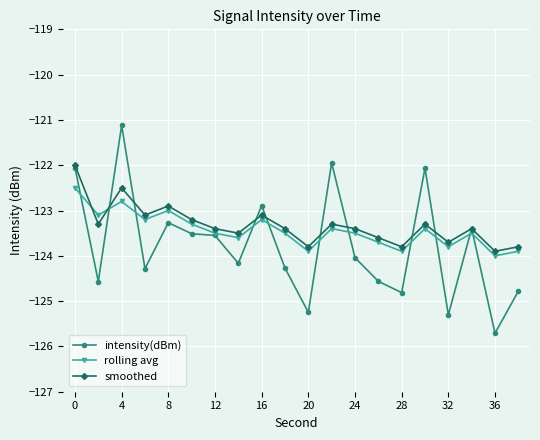

List the series in order of their peak value, highest first.

intensity(dBm), smoothed, rolling avg